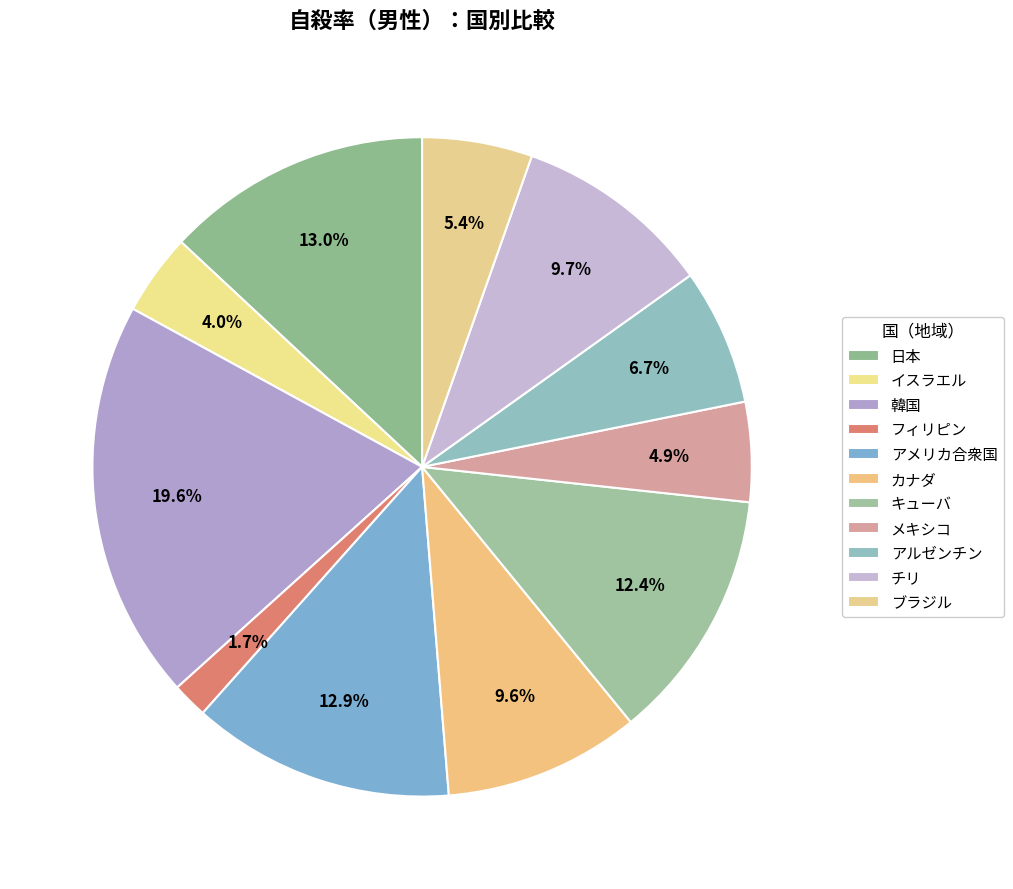

Do キューバ and チリ together represent more than half of the pie?

No